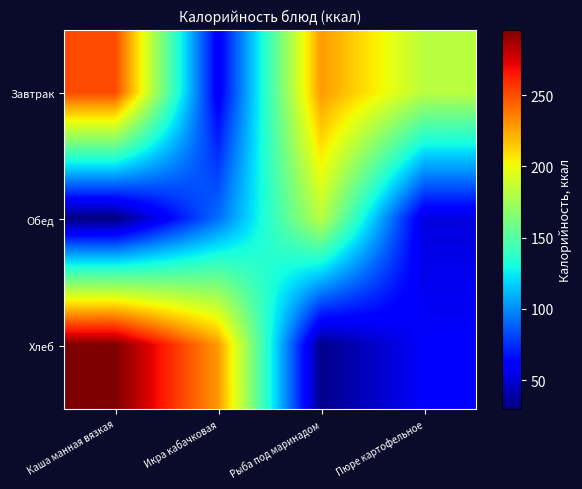

Which series has the largest total across all categories?

Завтрак